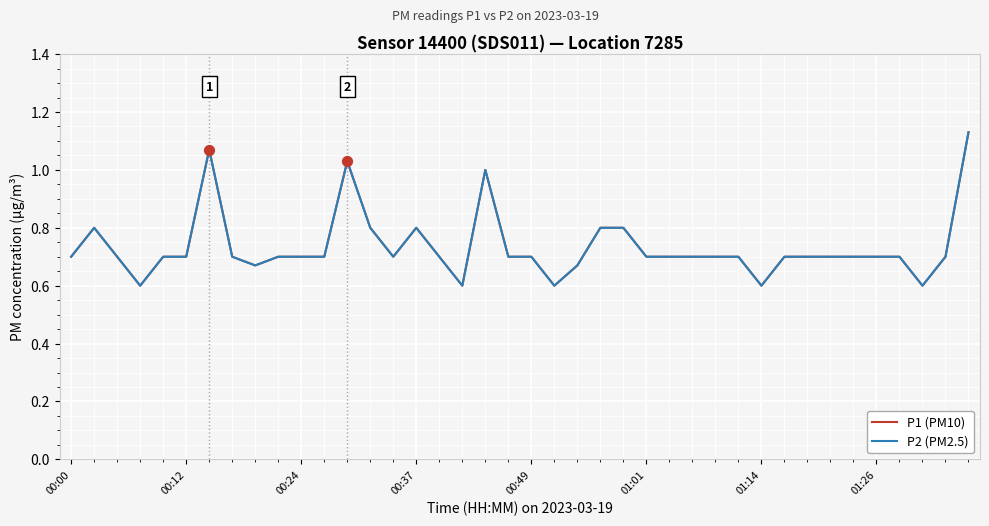

Does the chart have visible grid lines?

Yes